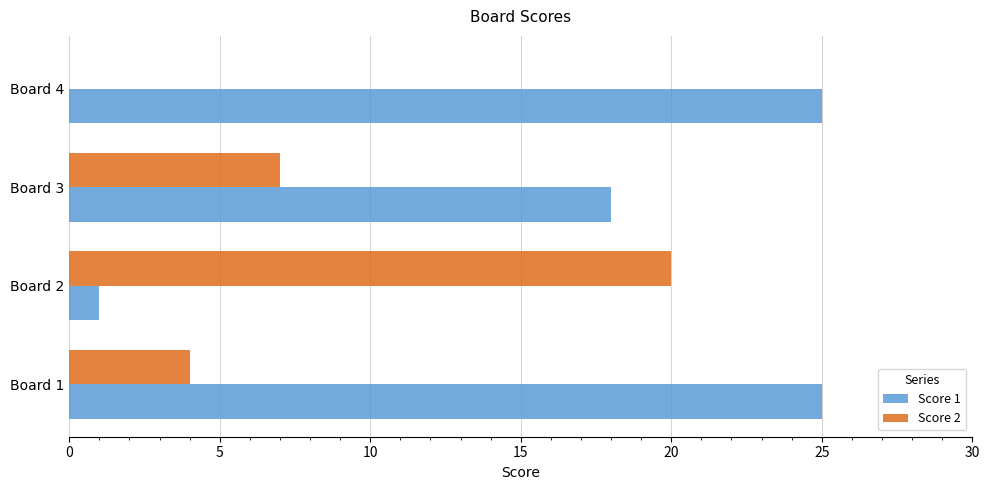

True or false: Score 2 has a value of 5 at Board 3.

False